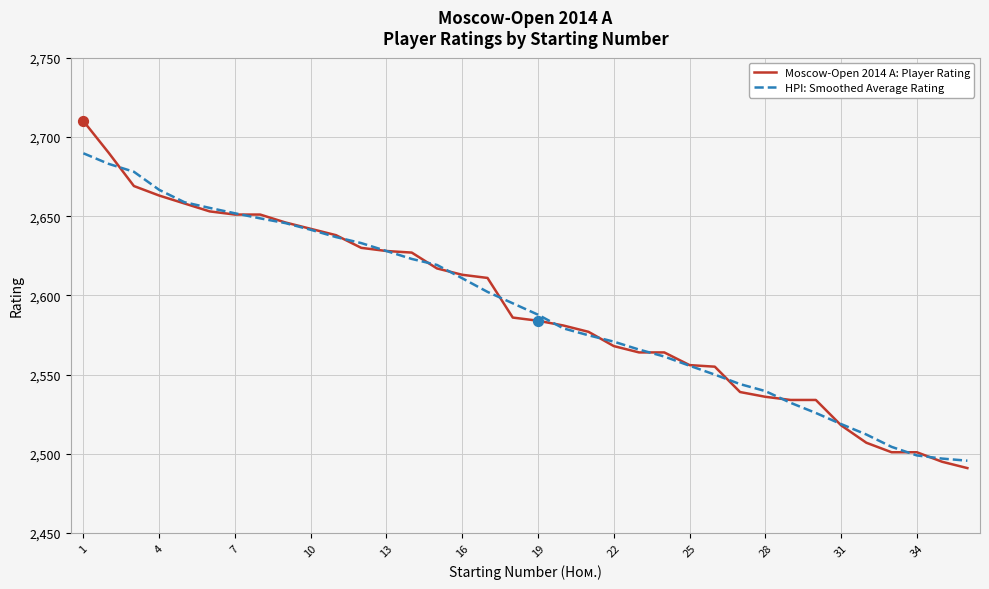

What are all the series names shown in the legend?

Moscow-Open 2014 A: Player Rating, HPI: Smoothed Average Rating